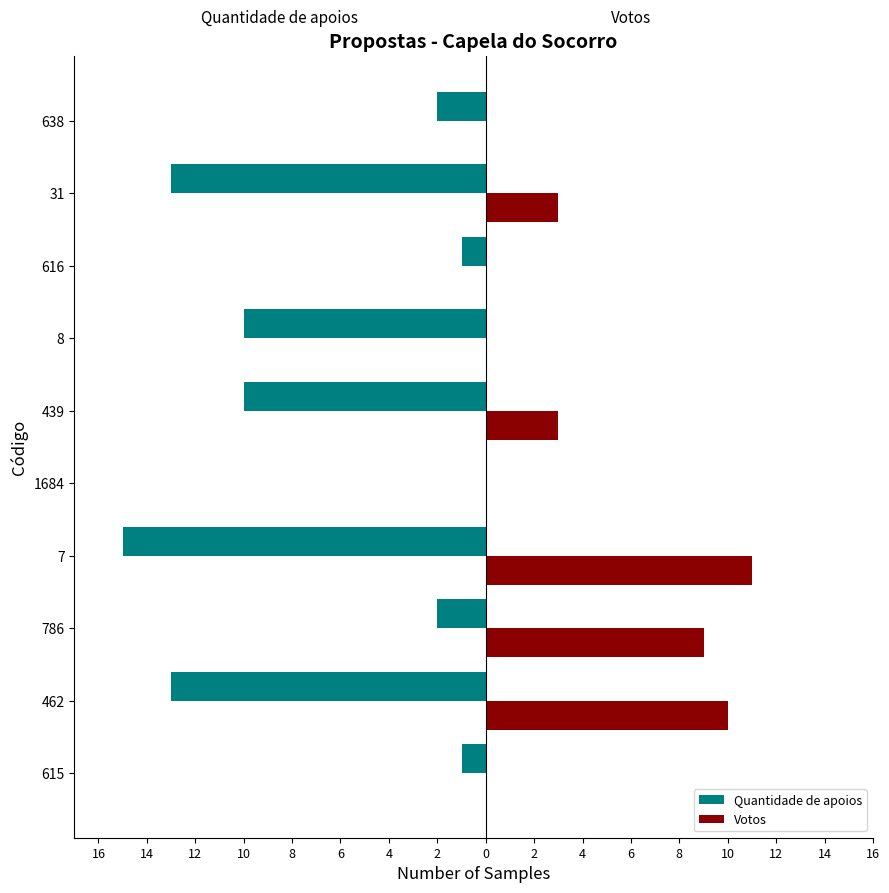

What are all the series names shown in the legend?

Quantidade de apoios, Votos